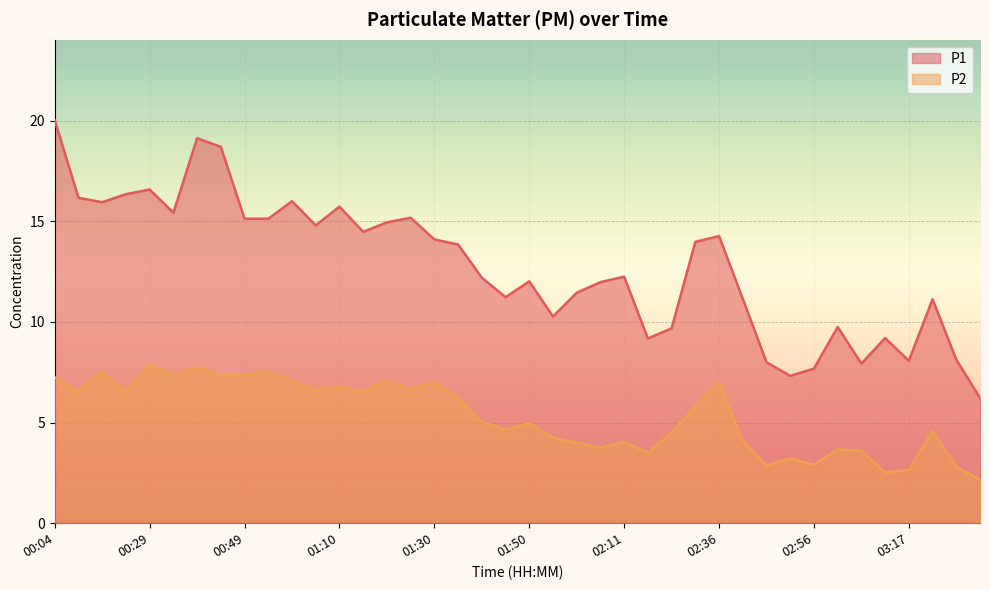

Which series changed the most between 01:30 and 03:22?

P1